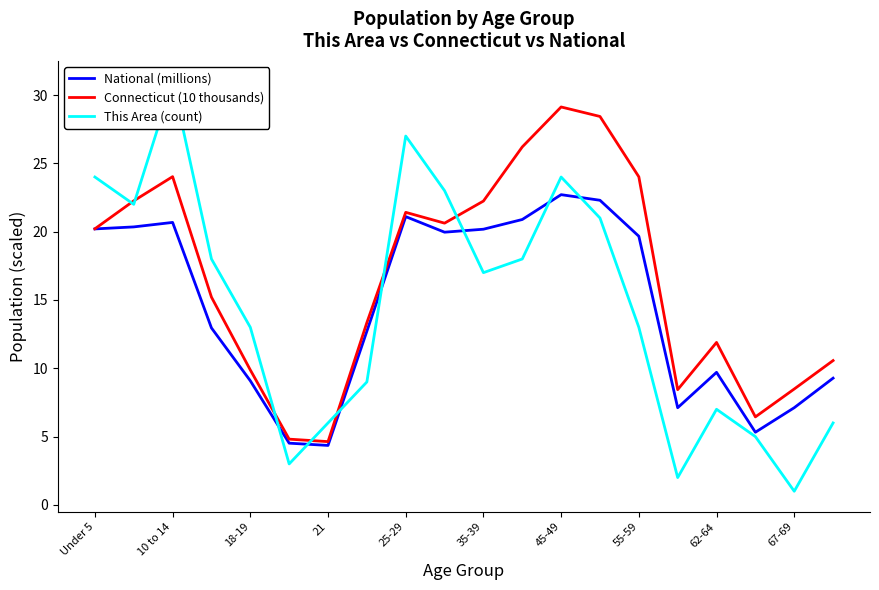

True or false: Connecticut (10 thousands) has a value of 13.6 at 25-29.

False